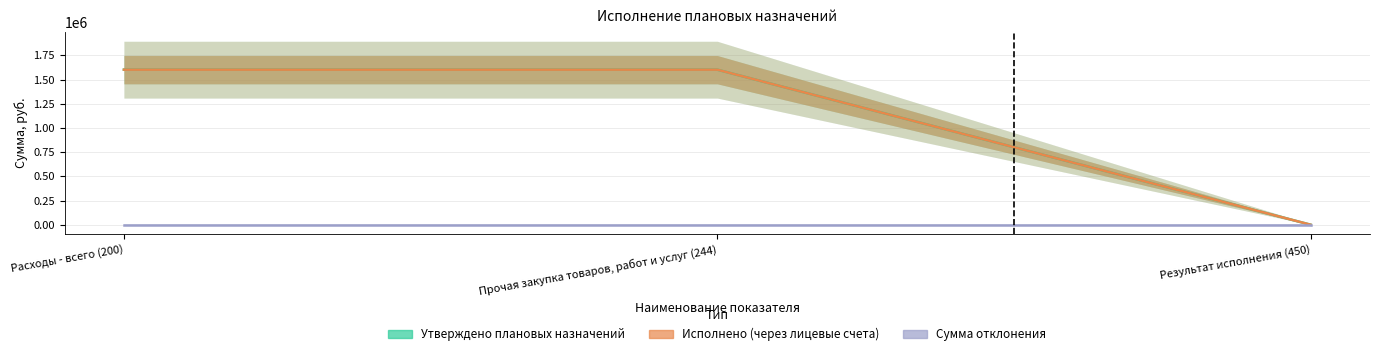

What is the sum of the Исполнено (через лицевые счета) values at Результат исполнения (450) and Расходы - всего (200)?

1602840